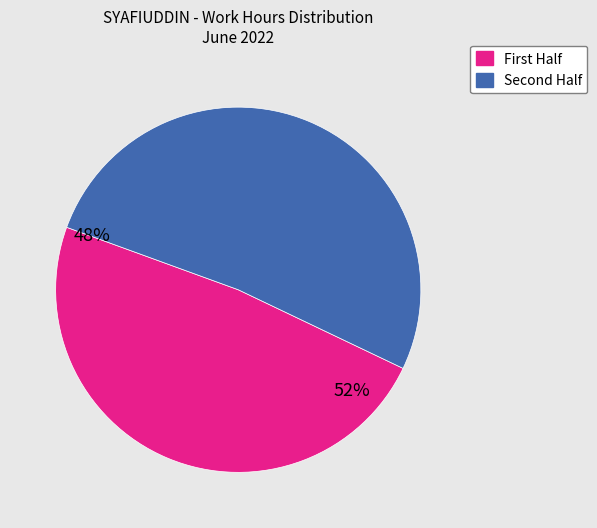

Is there any slice that represents more than half of the pie?

Yes